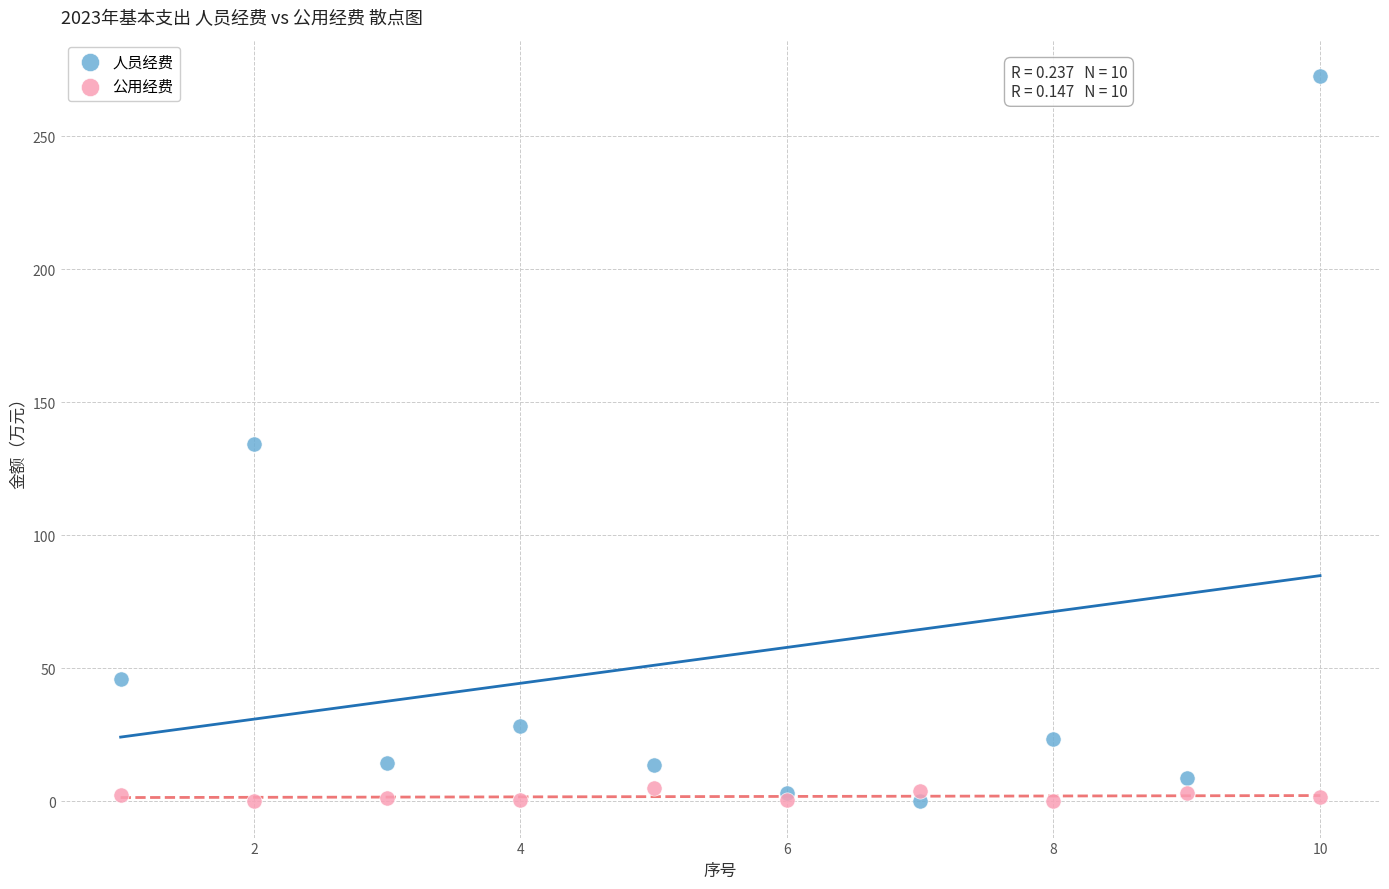

What is the X range (max minus min) for the scatter plot?

9.0